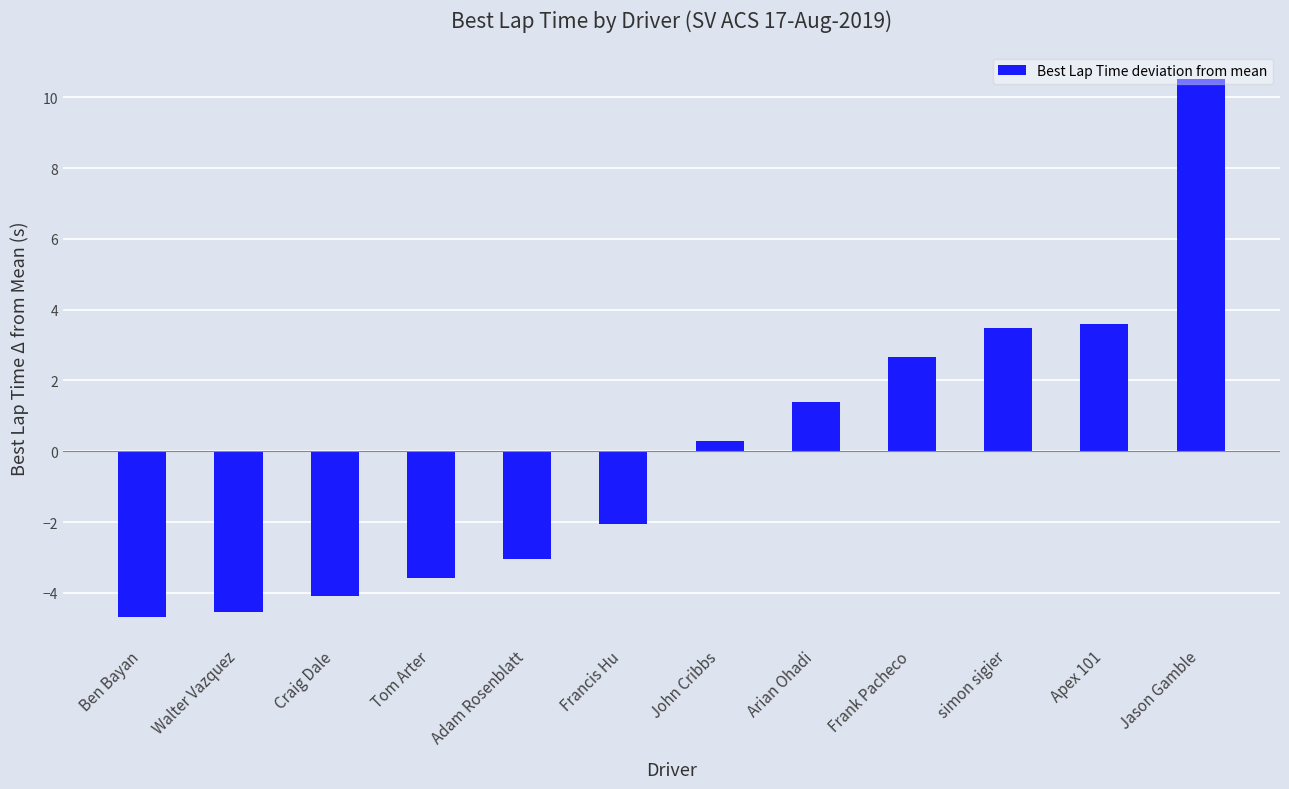

True or false: the data shows 0.3 at John Cribbs.

True